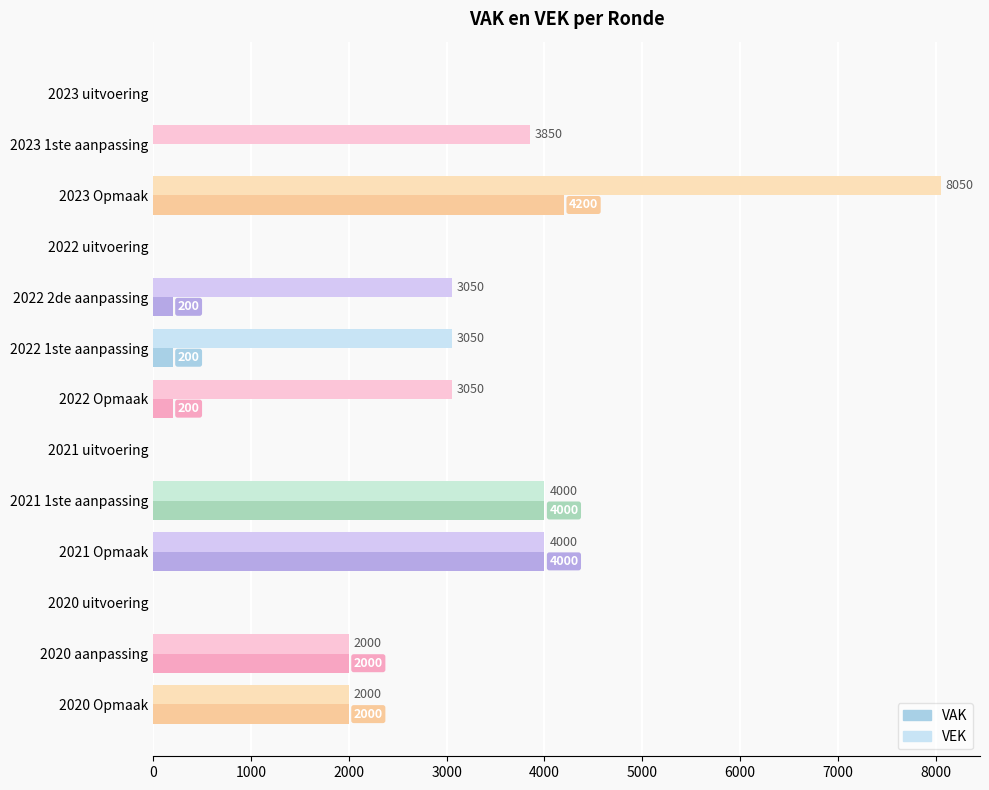

Which series has the widest spread of values?

VEK